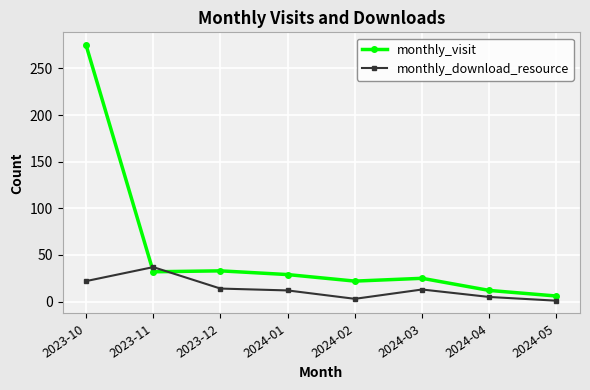

In monthly_visit, how many points are lower than both neighbors (excluding endpoints)?

2